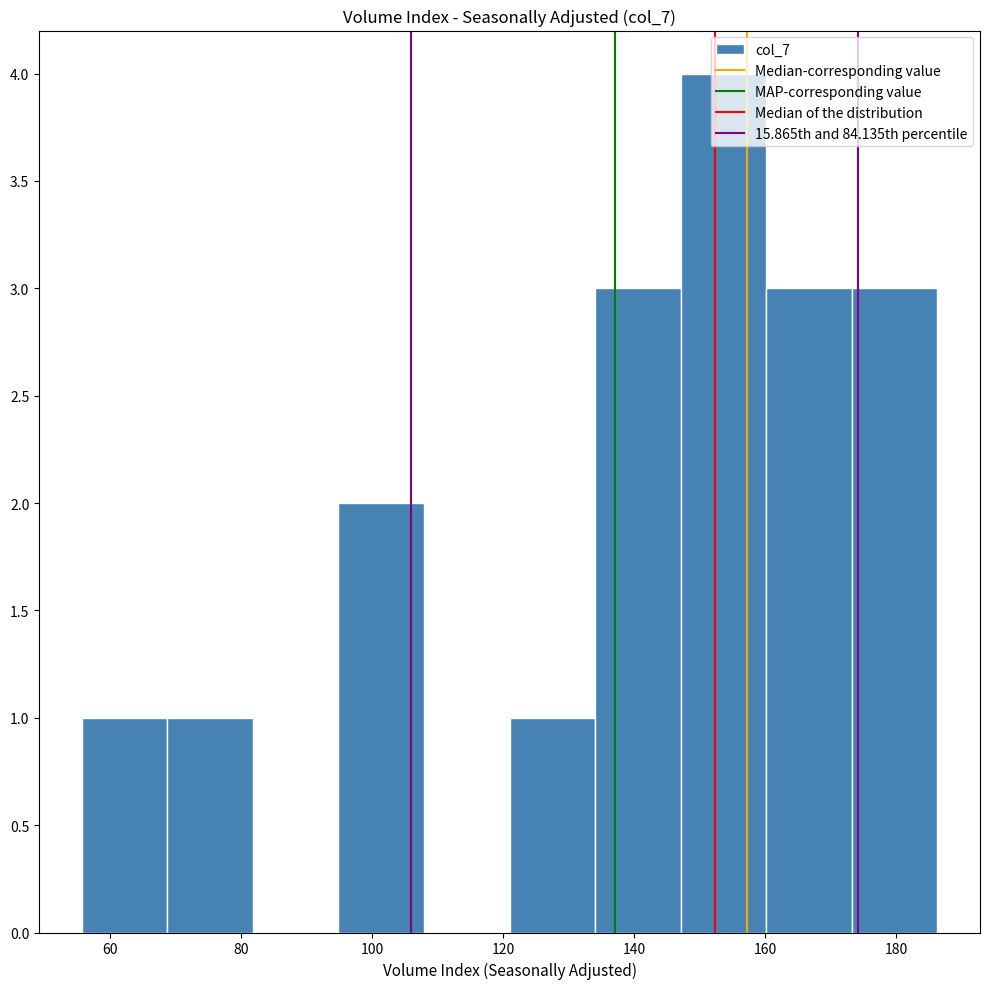

Reading left to right, list every bar in this chart as the range it spans on the x-axis followed by its height. Neither the bar edges nor the heights are printed on the chart, so give them approximately, as read against the axes.

56 to 68: 1
68 to 82: 1
82 to 94: 0
94 to 108: 2
108 to 120: 0
120 to 134: 1
134 to 148: 3
148 to 160: 4
160 to 174: 3
174 to 186: 3